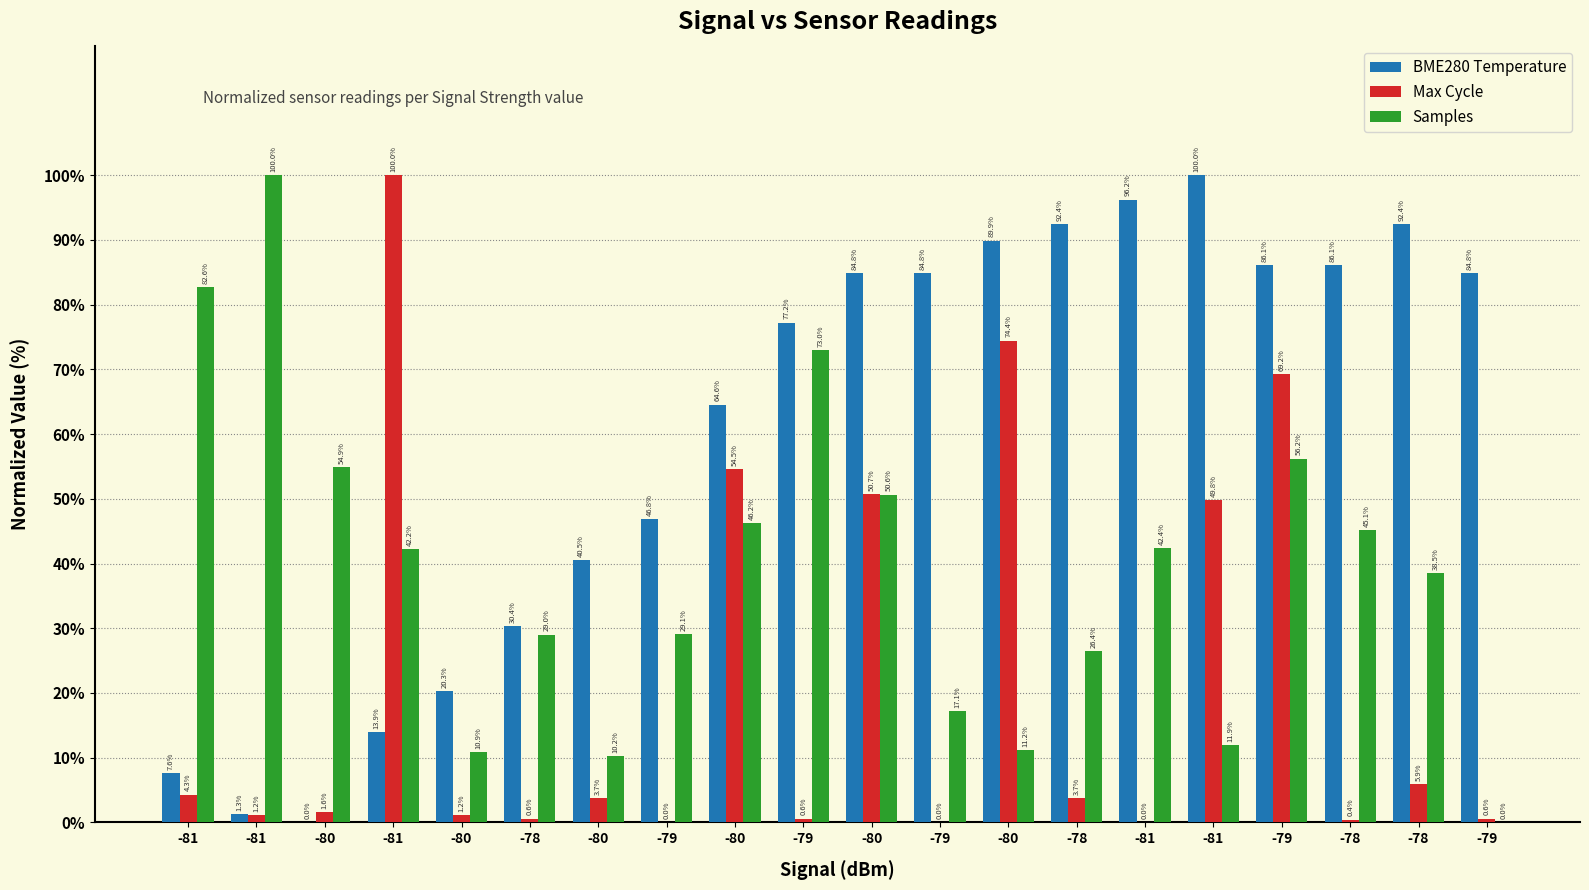

At which label is Max Cycle closest to 50?

-81